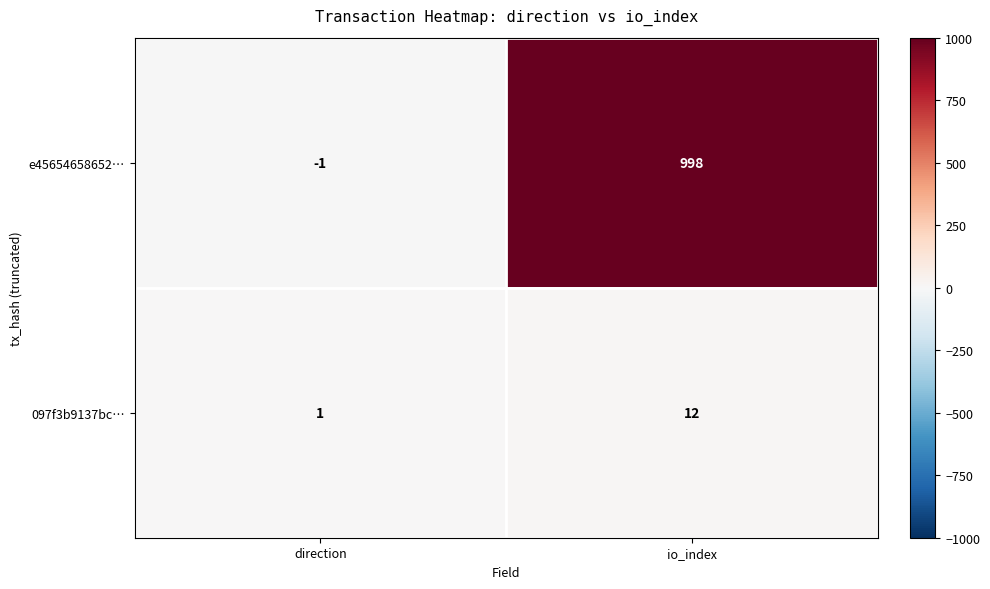

True or false: e45654658652… has a value of 1776 at io_index.

False